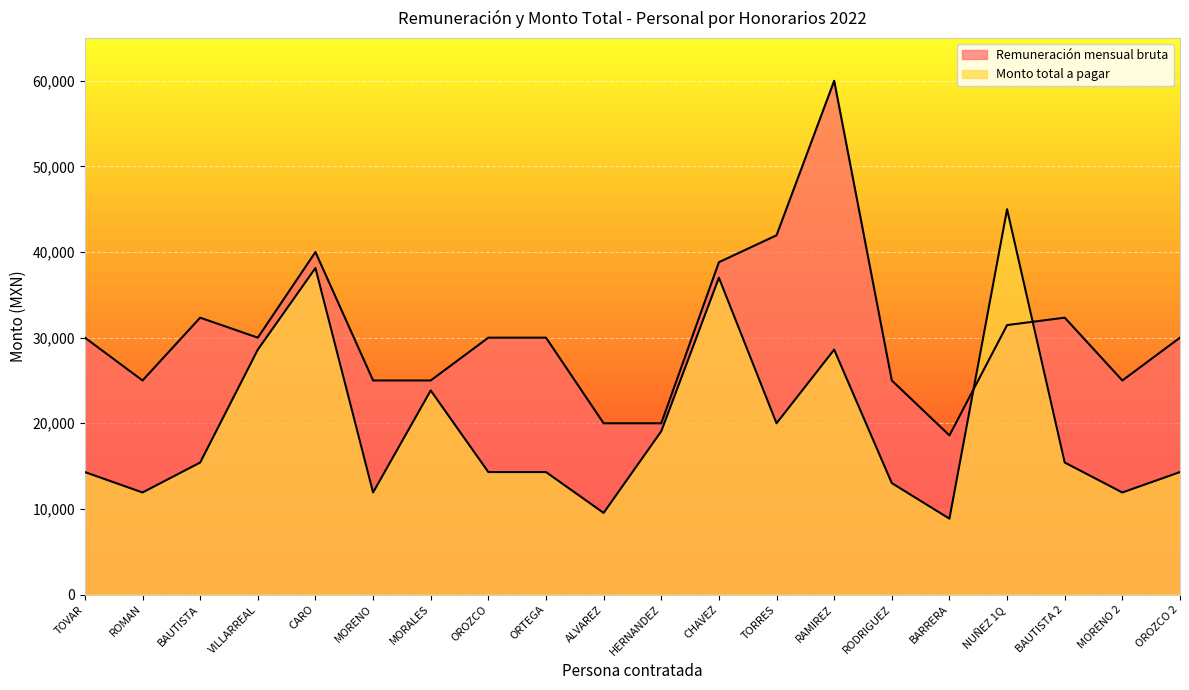

What is the difference between the Remuneración mensual bruta values at VILLARREAL and RAMIREZ?

30000.0